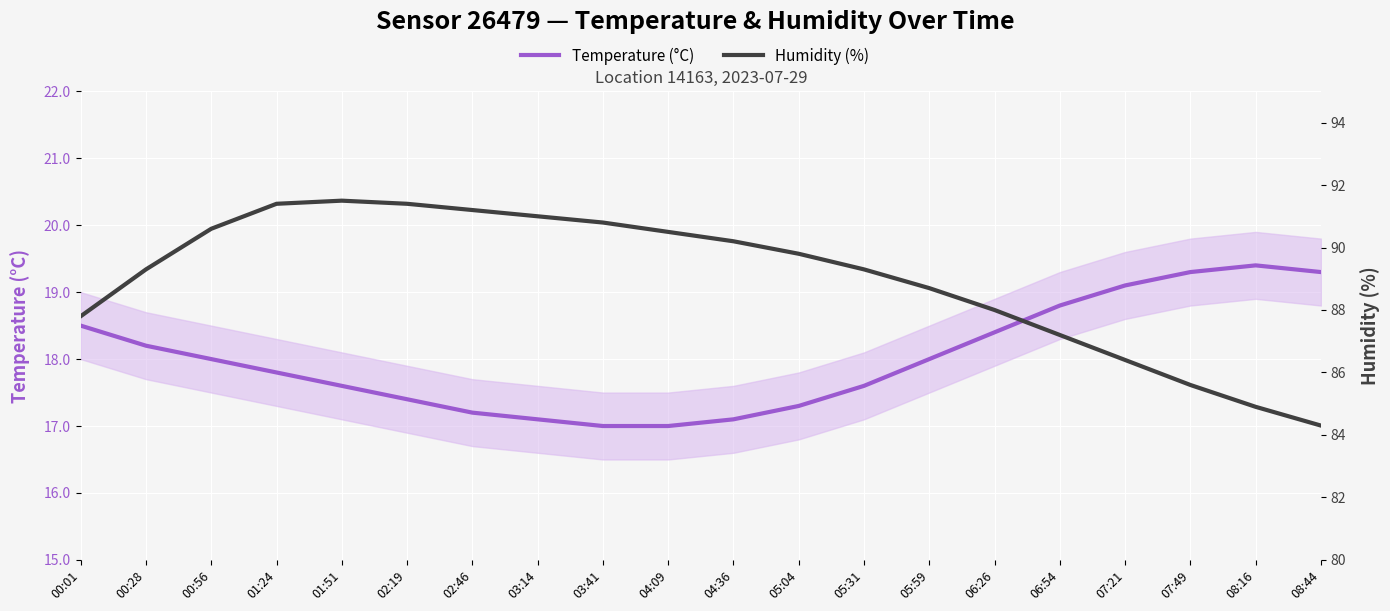

At which label does Temperature (°C) reach its minimum?

03:41